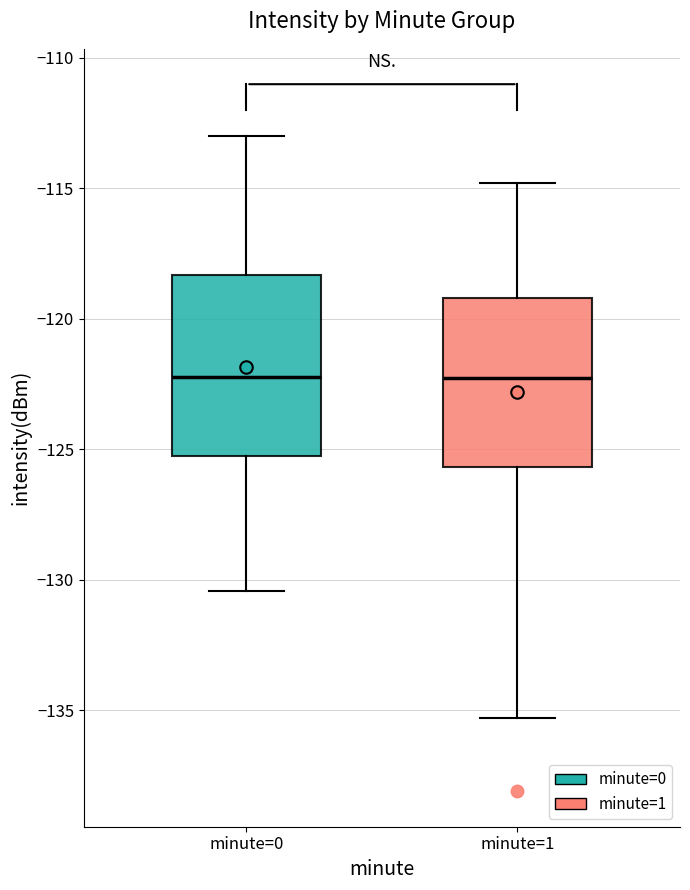

Reading left to right, read every box against the y-axis: the position of its median line, the range the box covers, and the ends of its whiskers. The values are not printed on the chart, so give them approximately, as read against the axis.

minute=0: median -122.0, box -125.5 to -118.5, whiskers -130.5 to -113.0
minute=1: median -122.5, box -125.5 to -119.0, whiskers -135.5 to -115.0